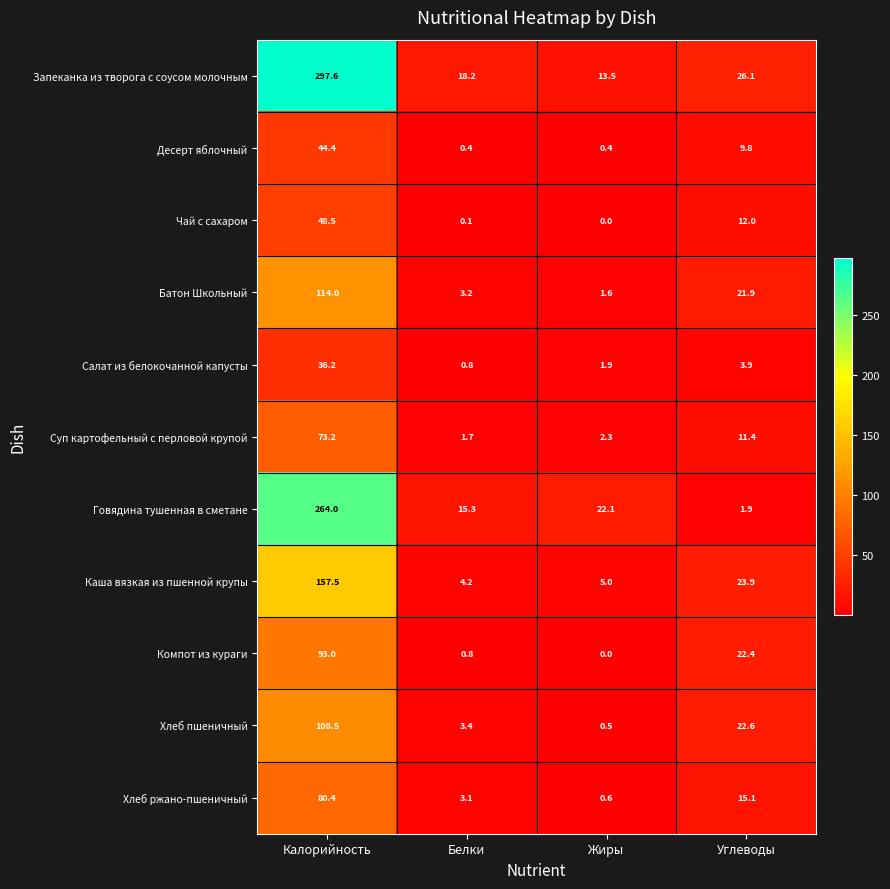

What value does the Хлеб пшеничный series have at Углеводы?

22.6